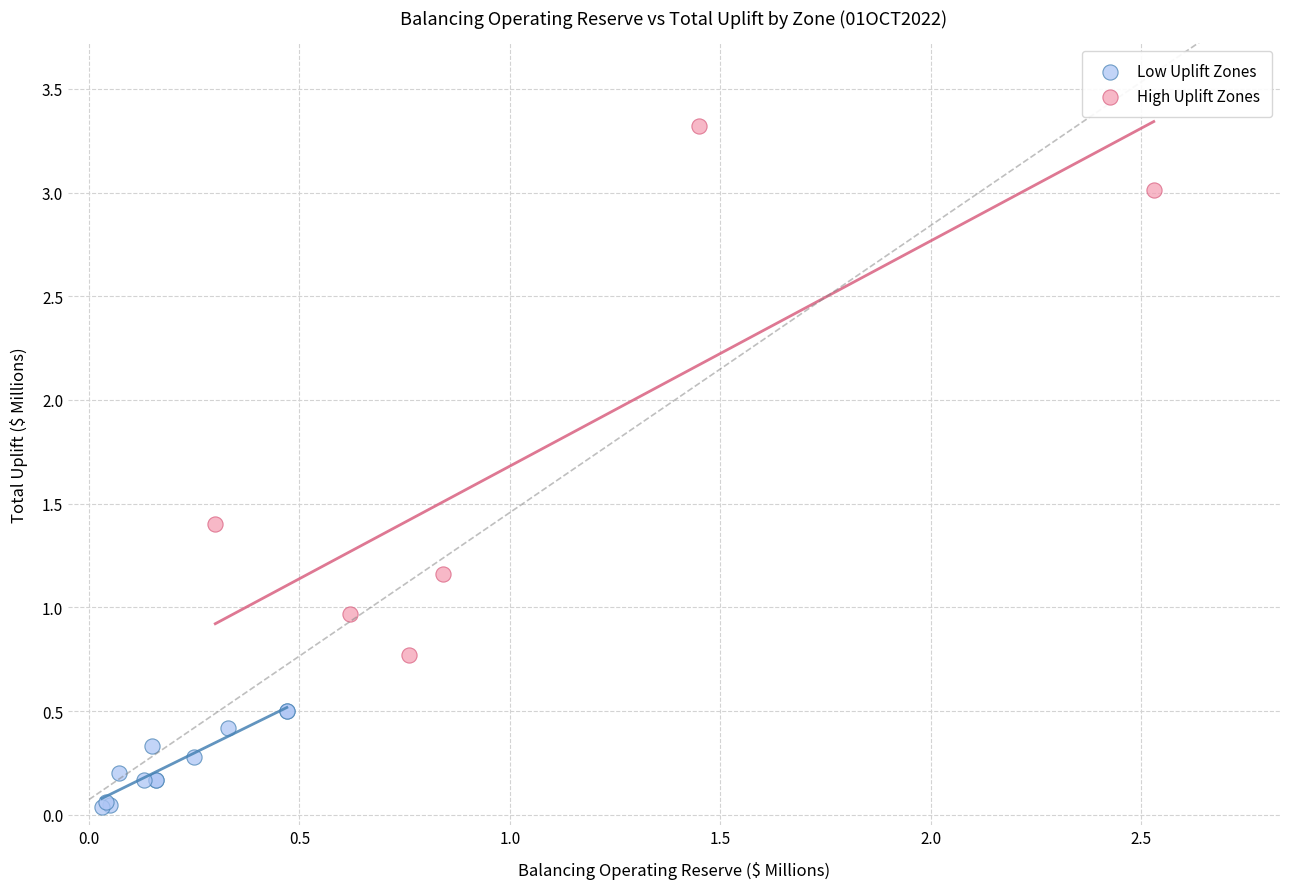

Which series reaches the maximum Y coordinate?

High Uplift Zones